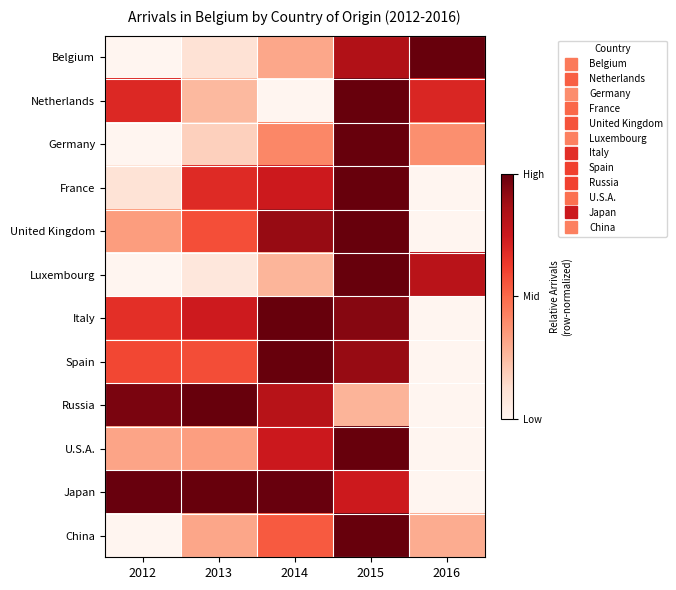

What is the spread (max minus min) of values at 2013?

0.9